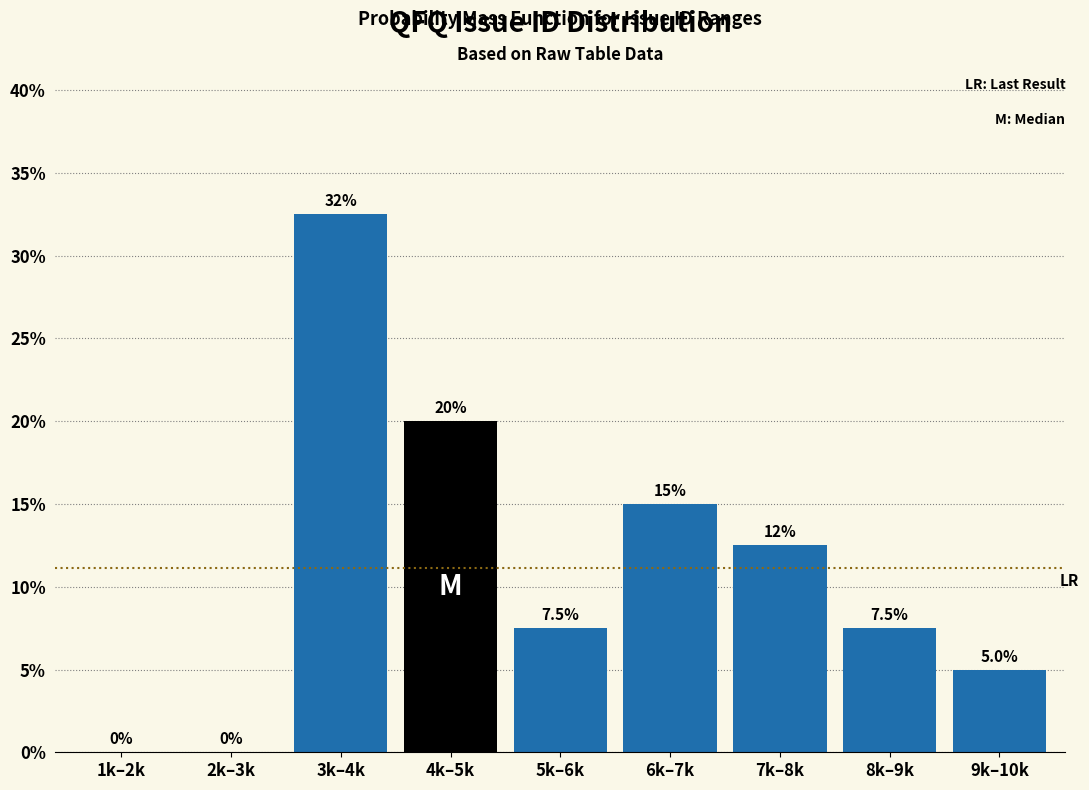

Reading right to left, what are all the values shown in this chart?

9k–10k=5.0	8k–9k=7.5	7k–8k=12.5	6k–7k=15.0	5k–6k=7.5	4k–5k=20.0	3k–4k=32.5	2k–3k=0.0	1k–2k=0.0